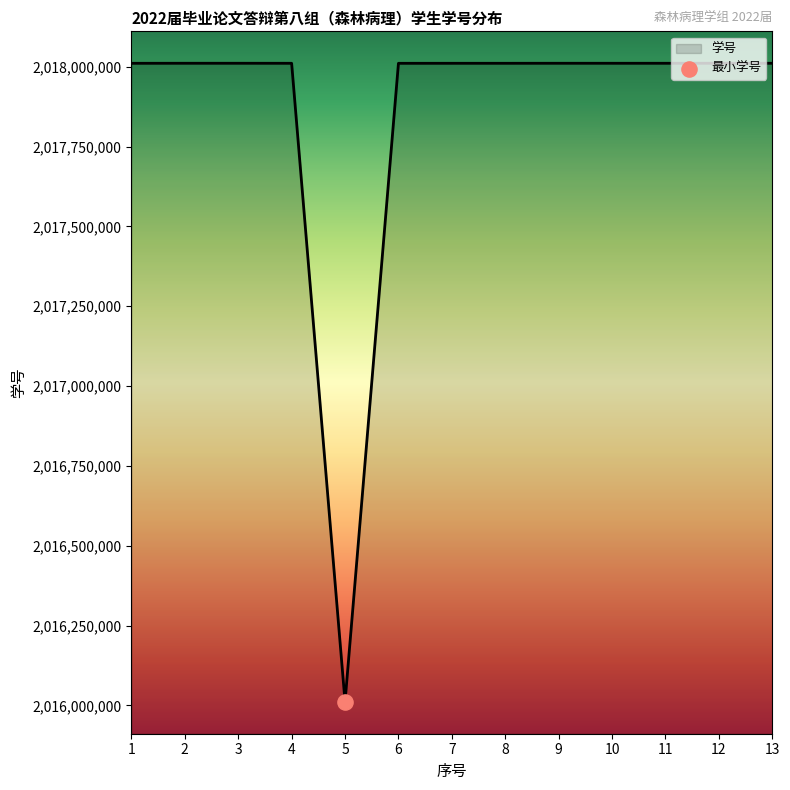

What is the change in value from 5 to 8?

+2000062